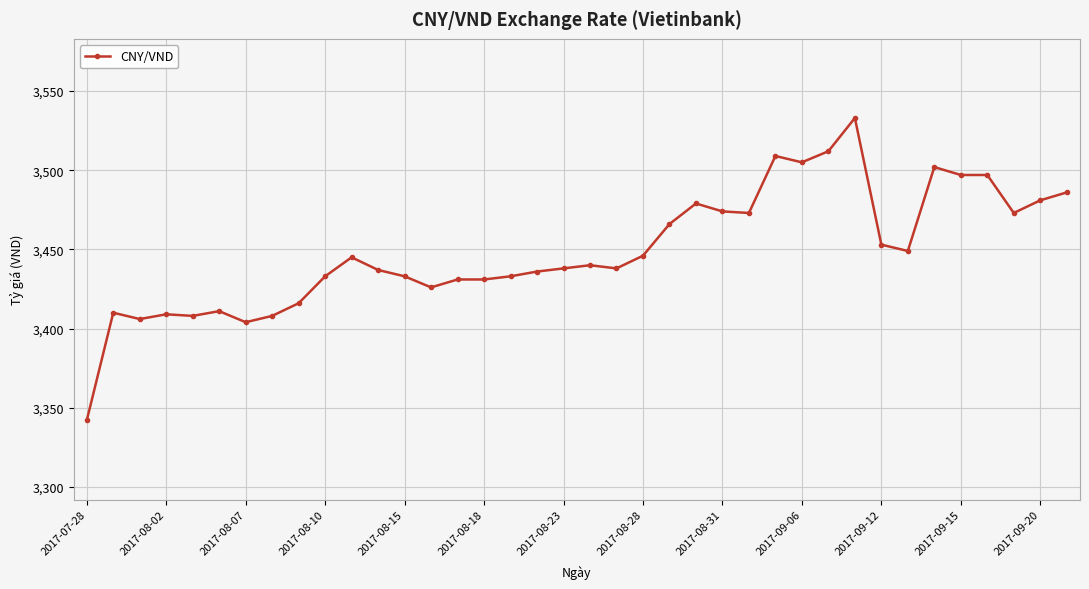

True or false: the data has more than 0 interior local peaks.

True